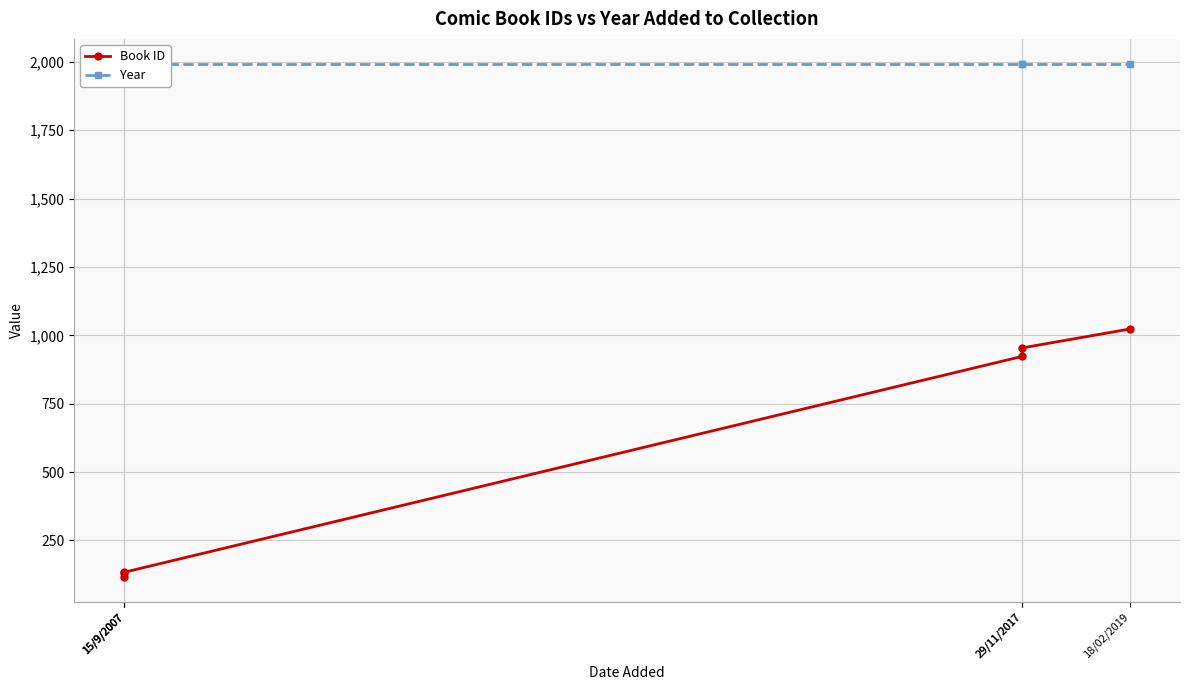

Which series has the largest total across all categories?

Year